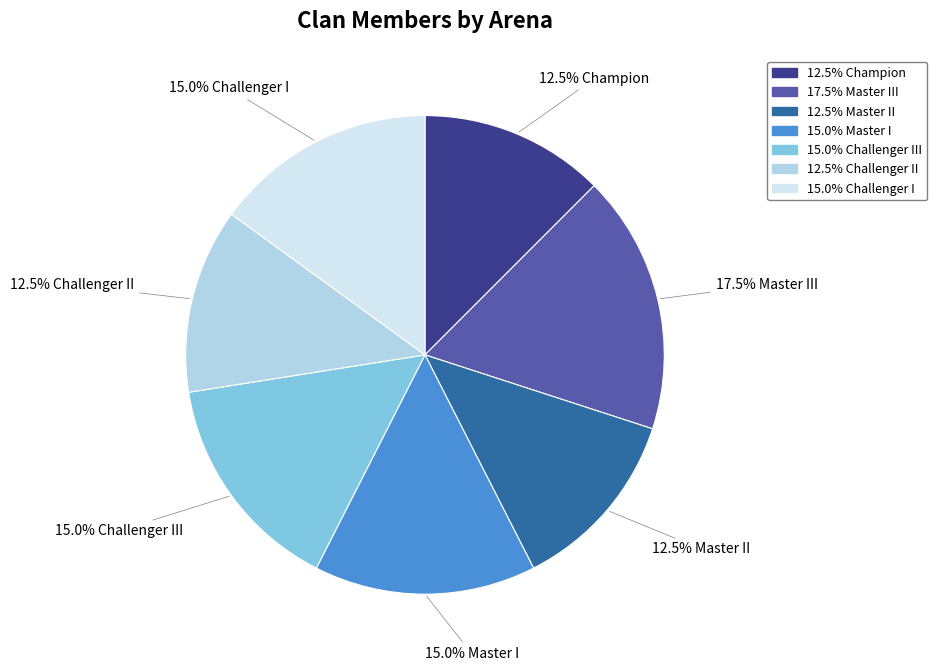

Is there any slice that represents more than half of the pie?

No